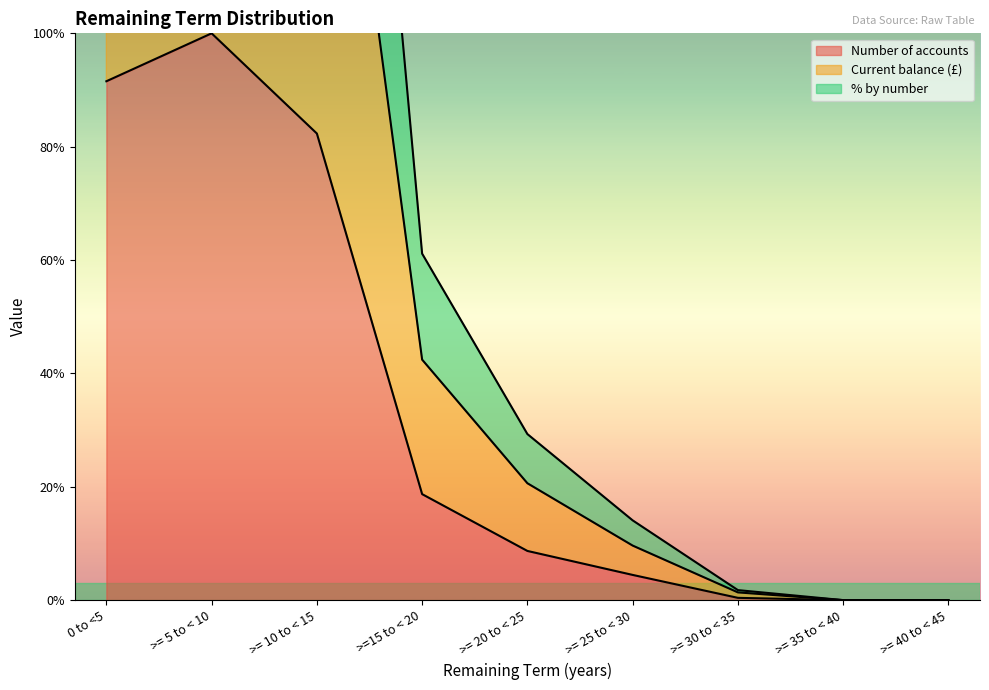

What is the sum of the Number of accounts values at >= 35 to < 40 and >= 5 to < 10?

1.0